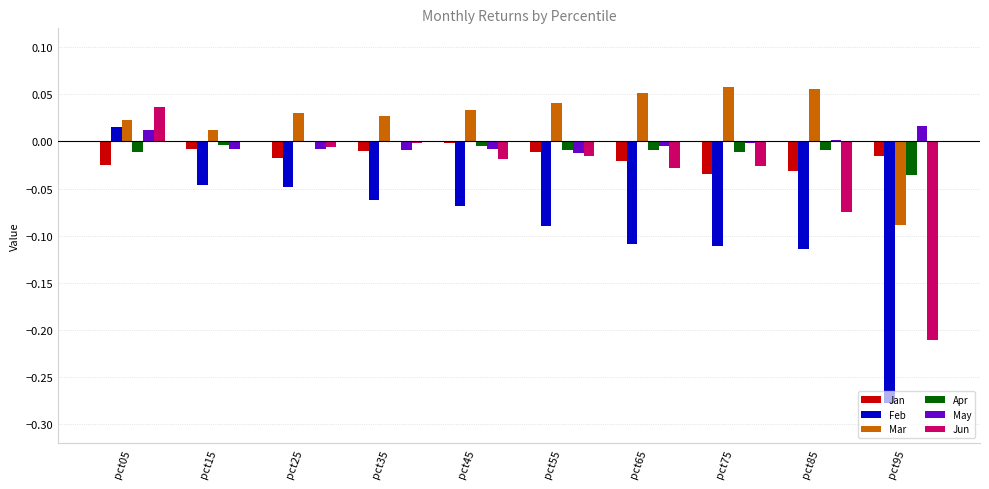

At which category is the sum across all series the highest?

pct05